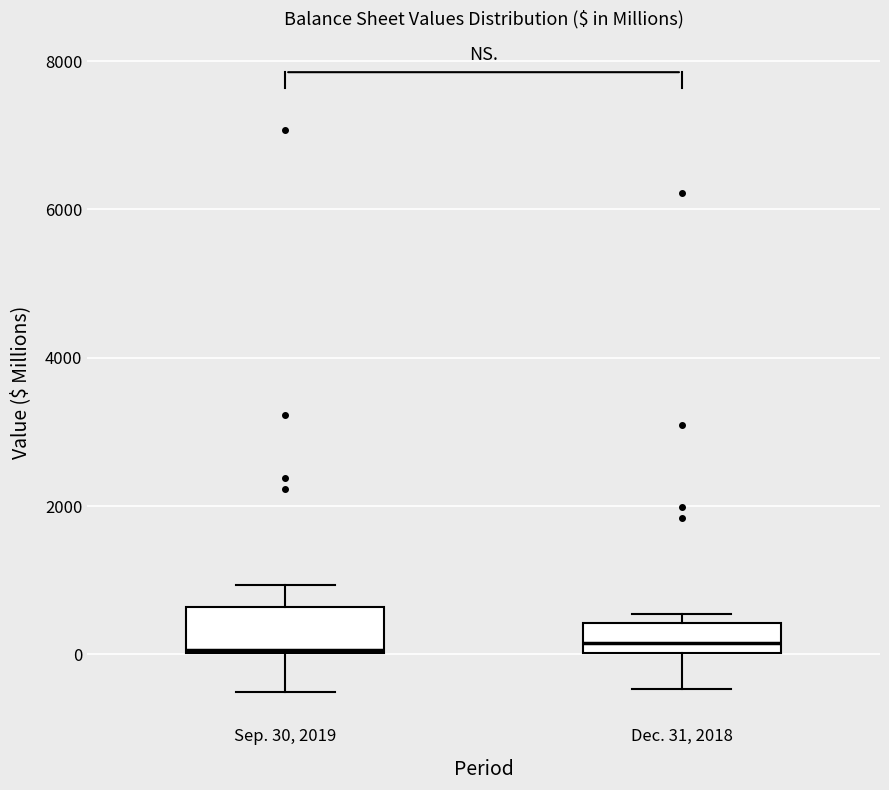

Reading left to right, transcribe this box plot: for each box, give where its median line is, the range the box spans, and where its two whiskers end, as read against the y-axis. The values are not printed on the chart, so give them approximately, as read against the axis.

Sep. 30, 2019: median 0, box 0 to 600, whiskers -600 to 1000
Dec. 31, 2018: median 200, box 0 to 400, whiskers -400 to 600